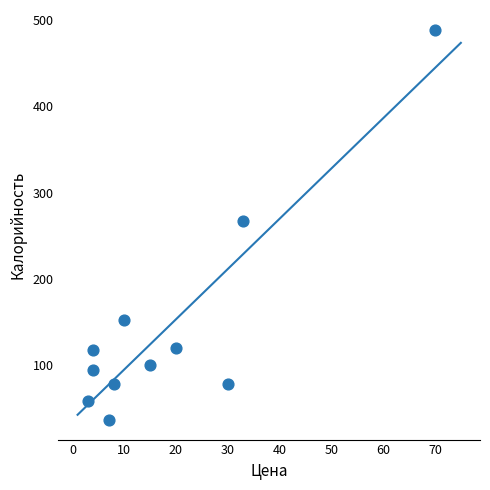

What is the range of Y values (max minus min)?

452.8